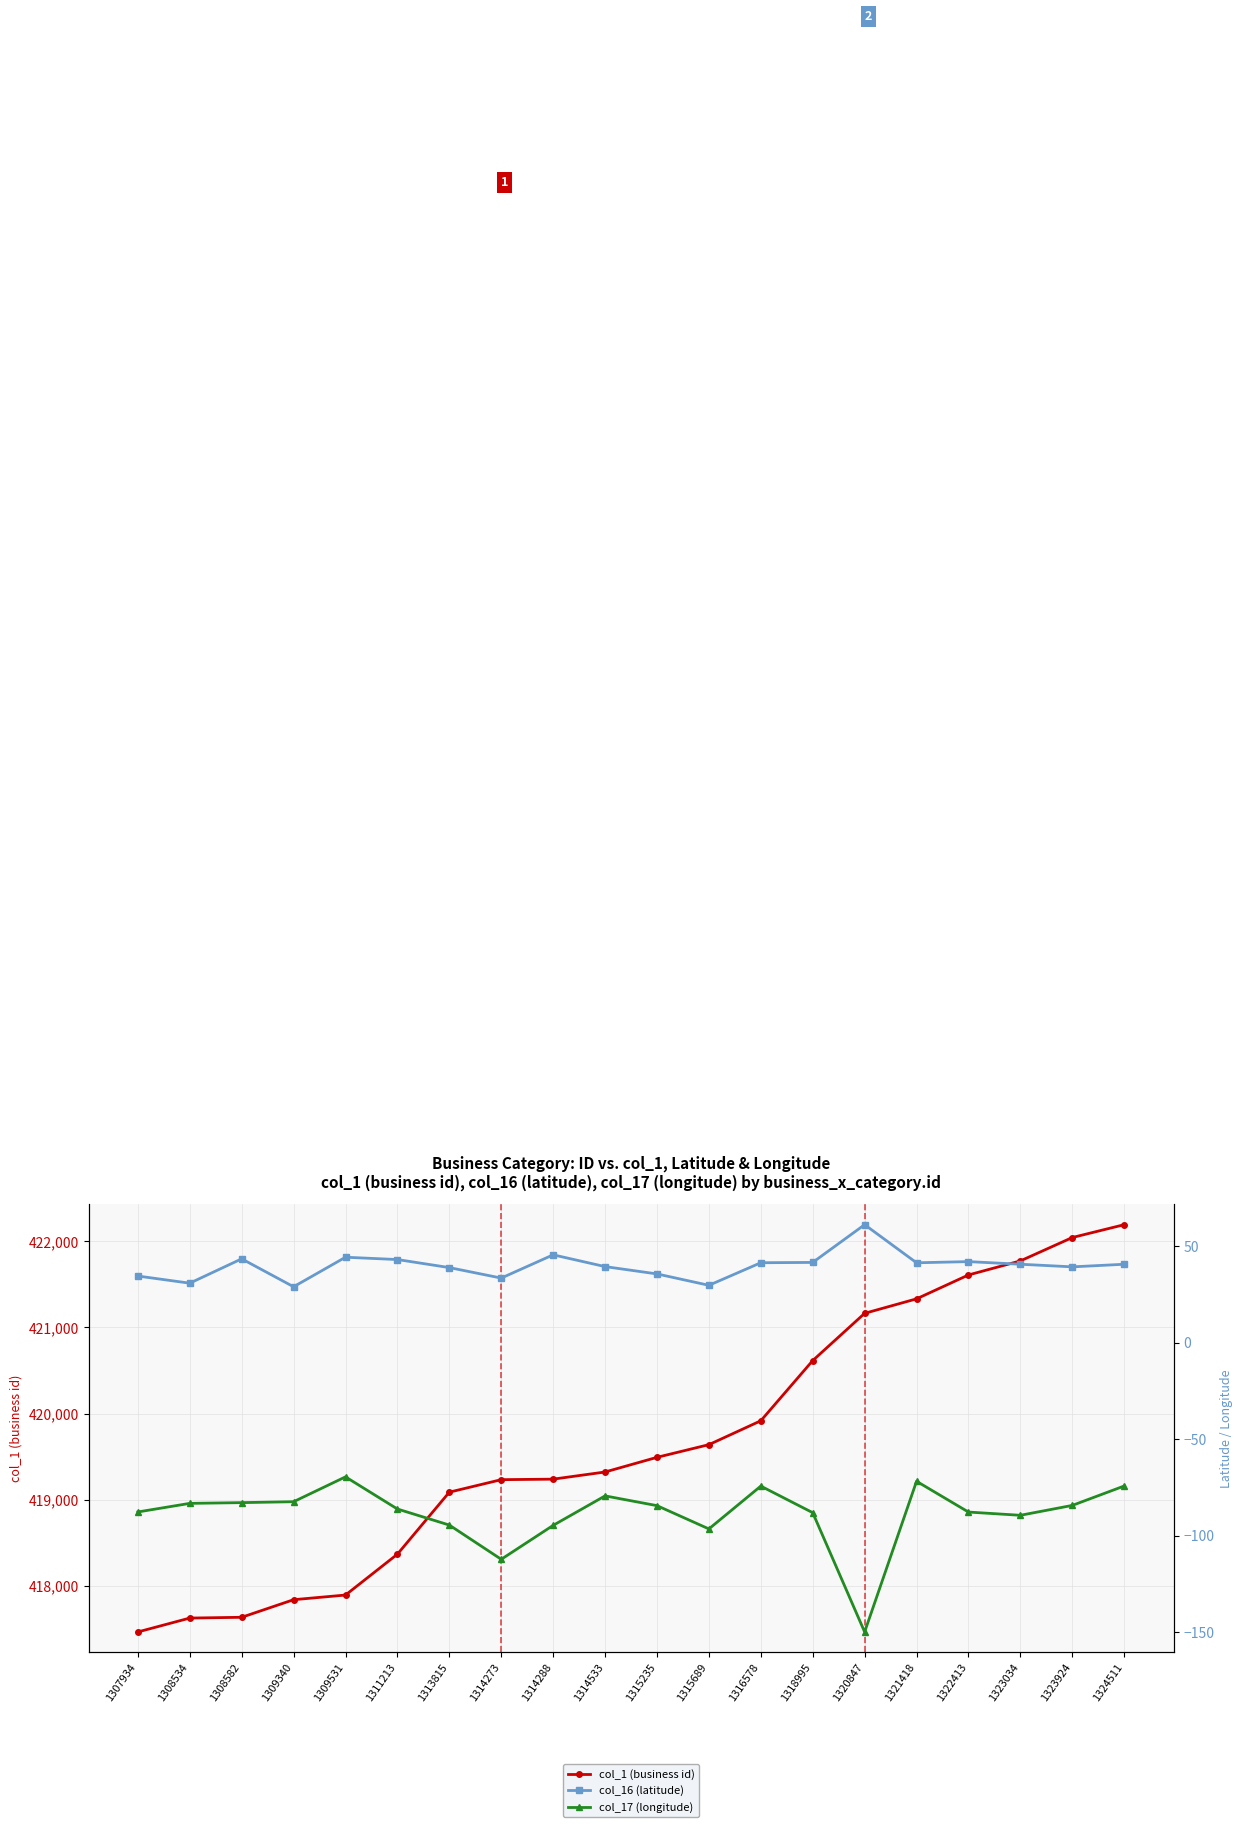

What is the sum of the col_1 (business id) values at 1315235 and 1313815?

838582